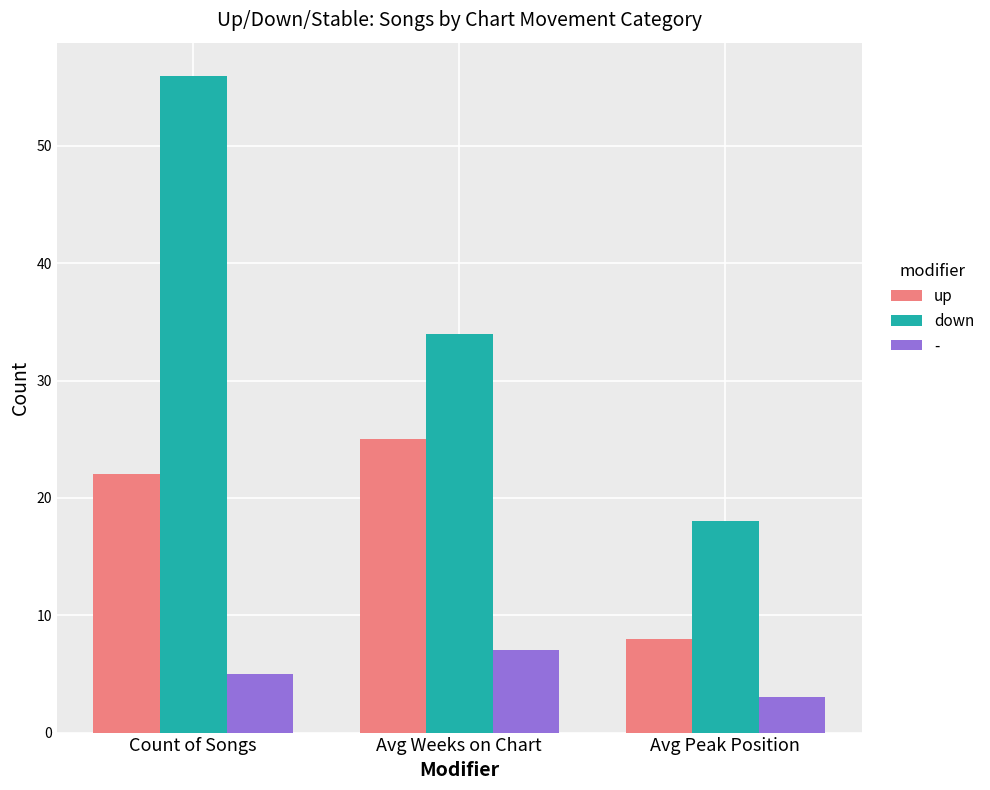

The value of up at Avg Peak Position is 14. True or false?

False